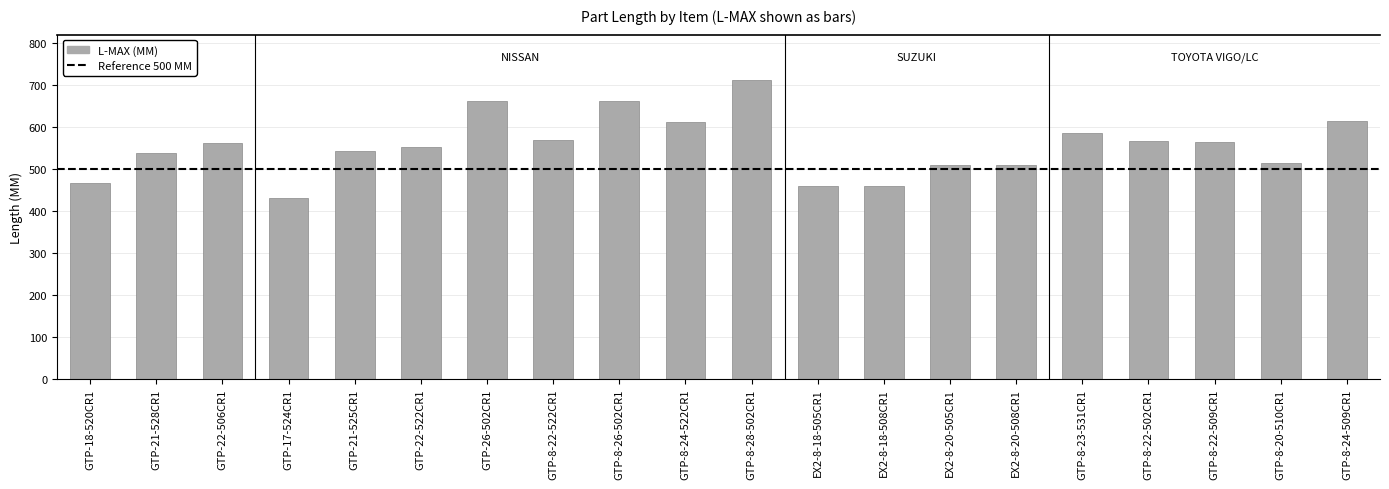

How many bars are there in total?

20